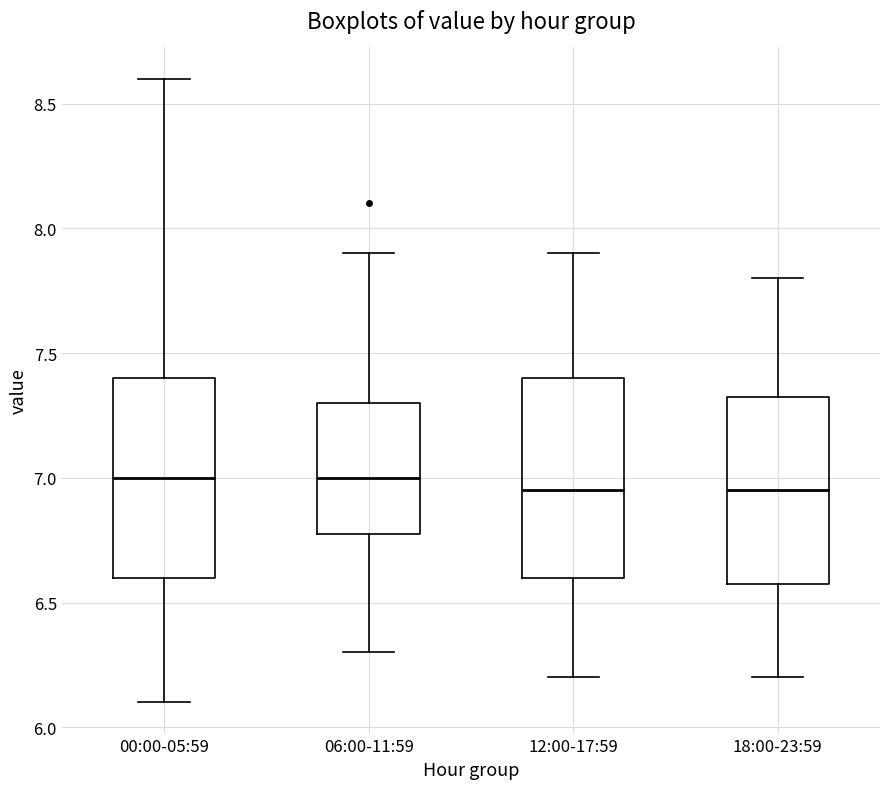

Reading left to right, transcribe this box plot: for each box, give where its median line is, the range the box spans, and where its two whiskers end, as read against the y-axis. The values are not printed on the chart, so give them approximately, as read against the axis.

00:00-05:59: median 7.00, box 6.60 to 7.40, whiskers 6.10 to 8.60
06:00-11:59: median 7.00, box 6.80 to 7.30, whiskers 6.30 to 7.90
12:00-17:59: median 6.95, box 6.60 to 7.40, whiskers 6.20 to 7.90
18:00-23:59: median 6.95, box 6.60 to 7.35, whiskers 6.20 to 7.80